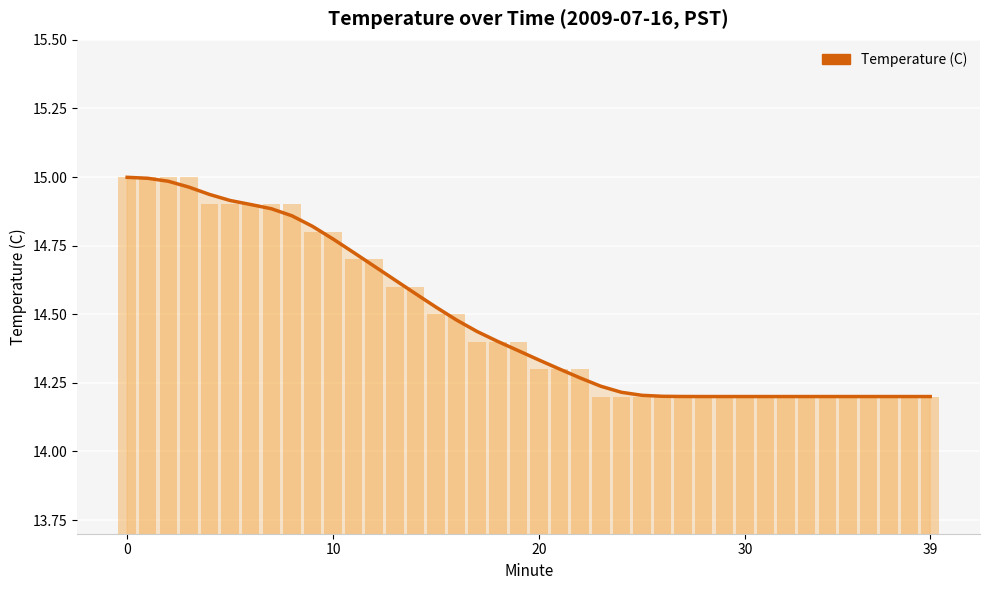

Which category has the lowest value across all series?

29